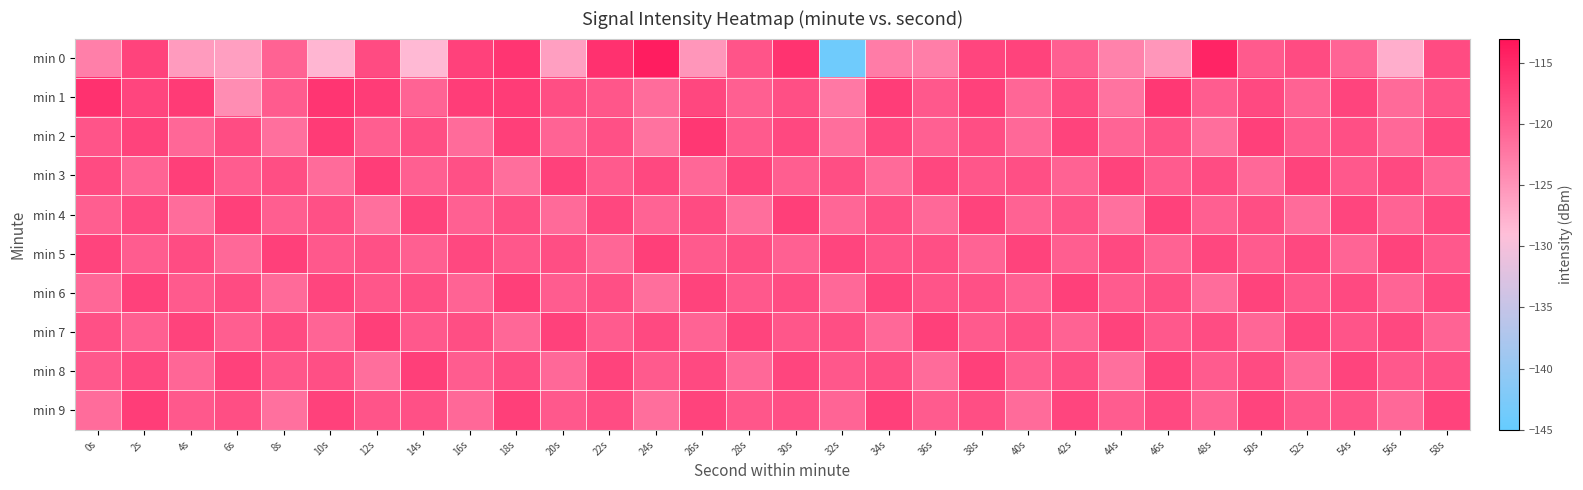

Between 18s and 56s, which series saw the biggest shift?

min 0